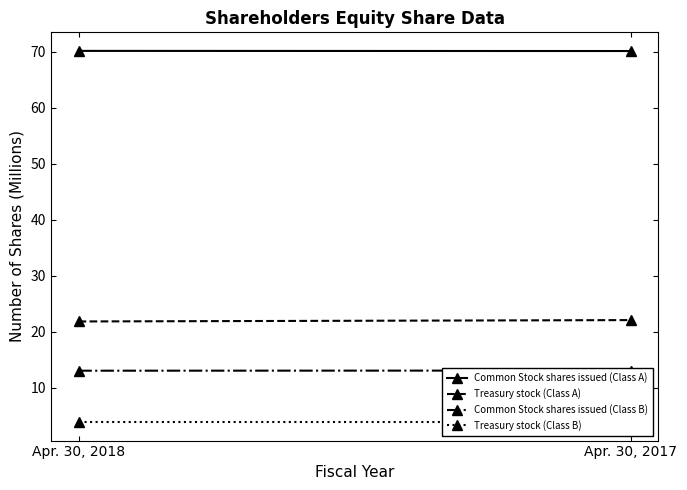

Reading right to left, what are all the values shown in this chart?

Common Stock shares issued (Class A): 70.1	70.1
Treasury stock (Class A): 22.1	21.9
Common Stock shares issued (Class B): 13.1	13.1
Treasury stock (Class B): 3.9	3.9